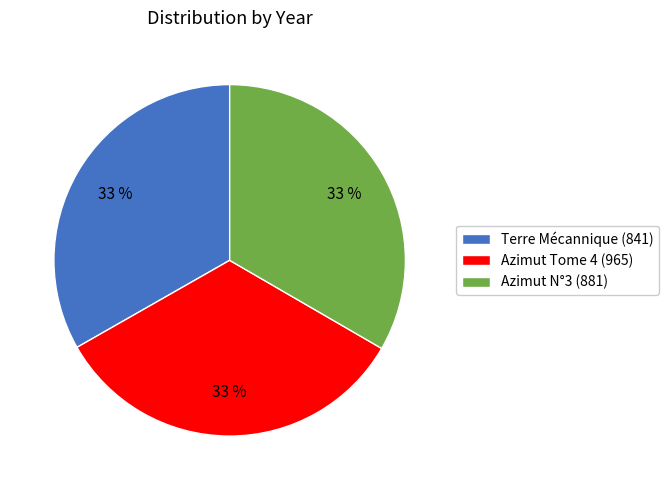

Do Terre Mécannique (841) and Azimut Tome 4 (965) together represent more than half of the pie?

Yes